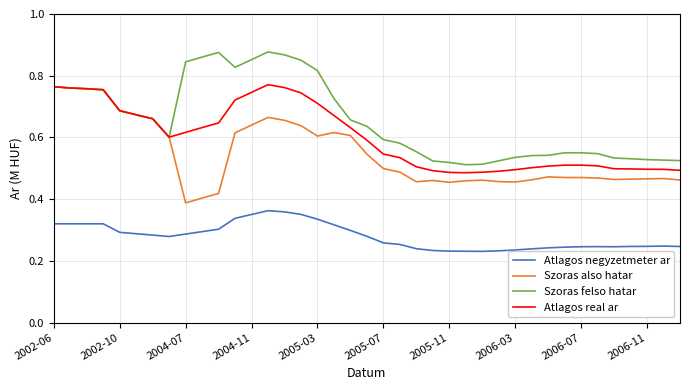

True or false: Atlagos negyzetmeter ar and Szoras also hatar intersect in this chart.

False